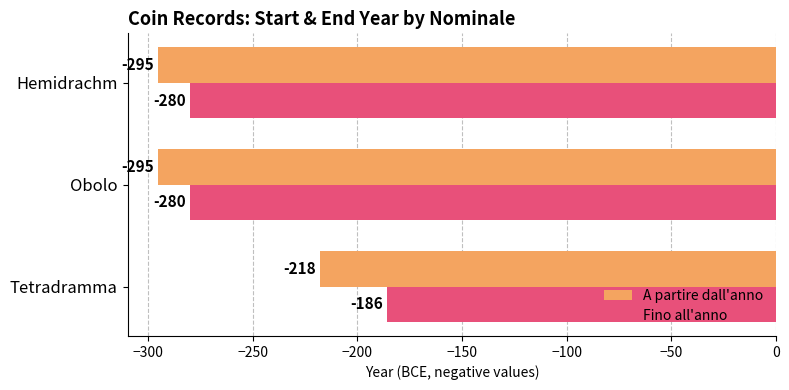

What is the average value of the A partire dall'anno series?

-269